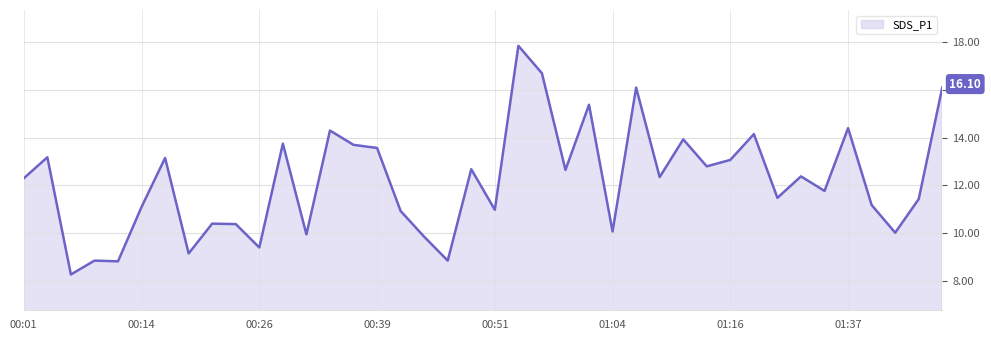

What is the difference between the maximum and minimum values?

9.6